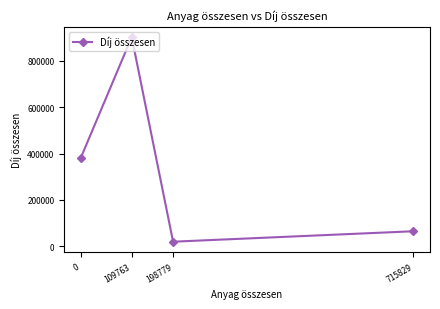

How many data points are less than 380445?

2